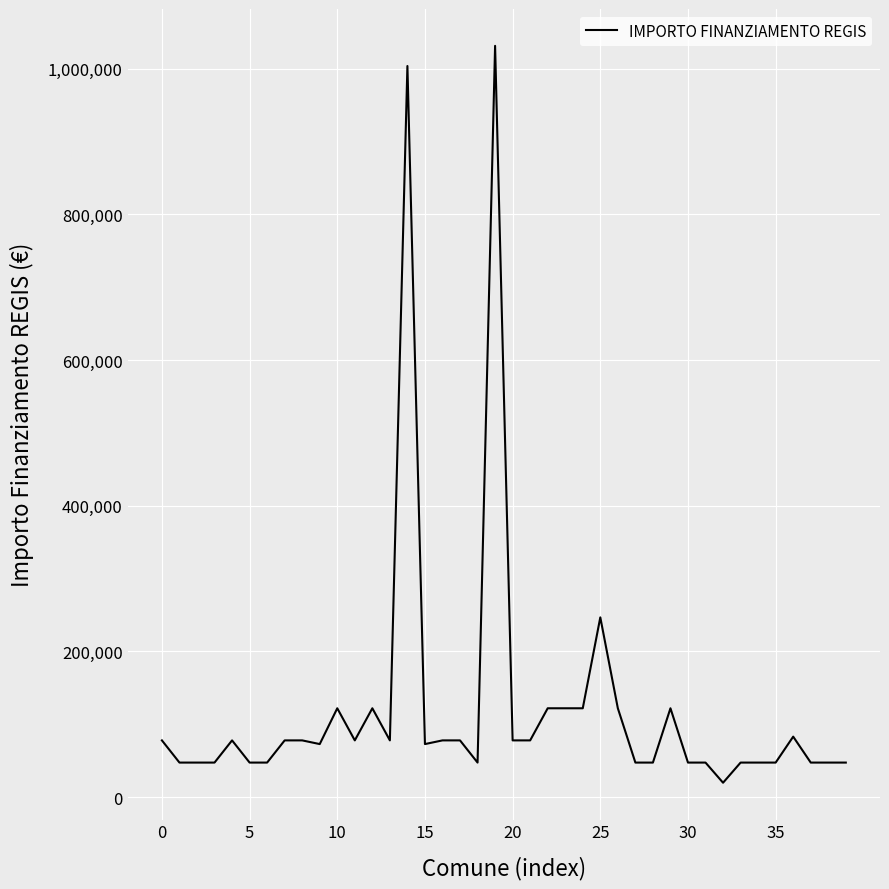

Reading left to right, what are all the values shown in this chart?

77897	47427	47427	47427	77897	47427	47427	77897	77897	72828	121992	77897	121992	77897	1003880	72828	77897	77897	47427	1031574	77897	77897	121992	121992	121992	246824	121992	47427	47427	121992	47427	47427	19752	47427	47427	47427	83044	47427	47427	47427